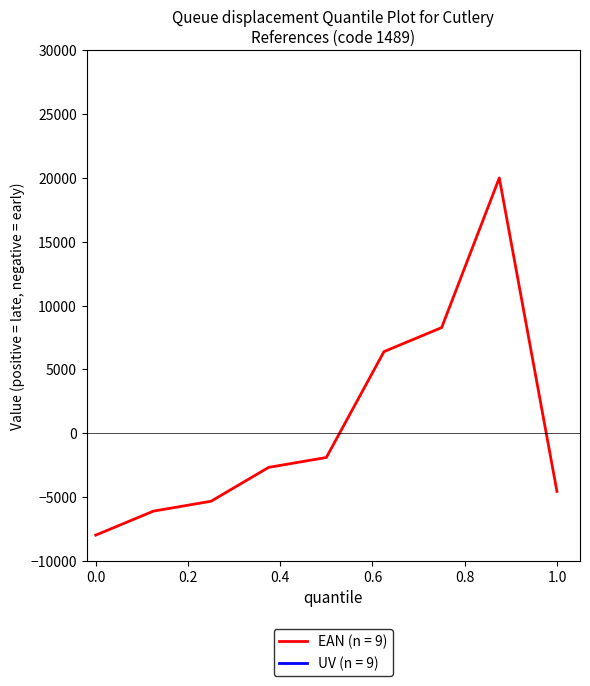

What is the lowest value of the EAN (n = 9) series?

-8000.0